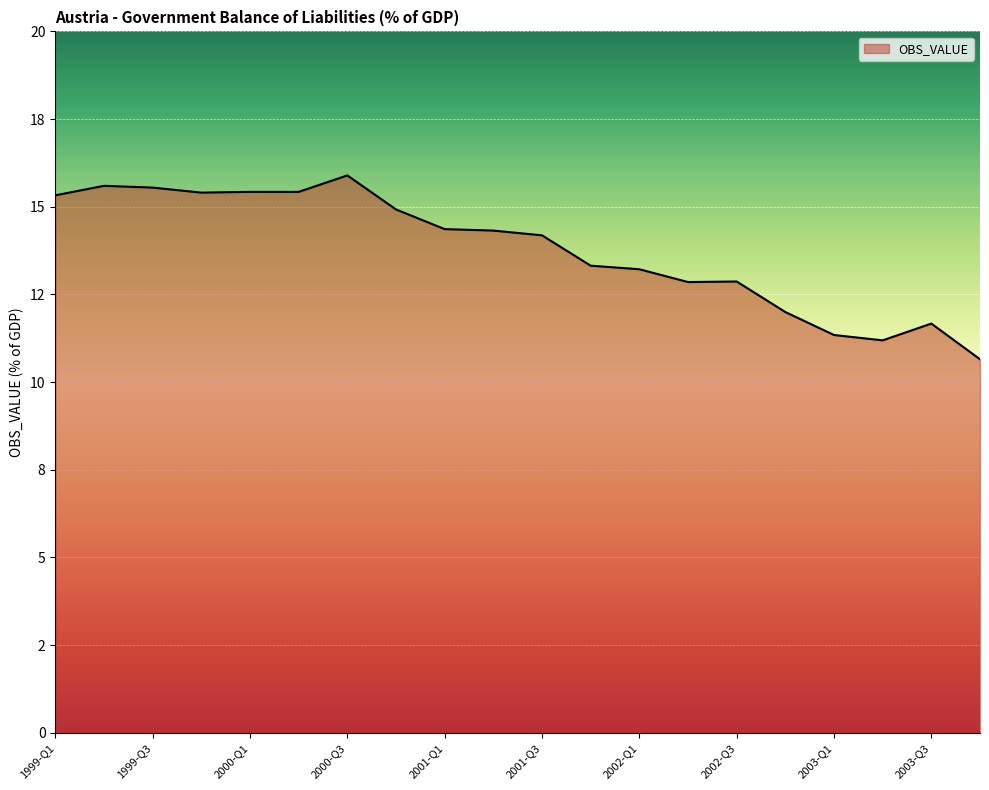

Where is the data nearest to the value 13?

2002-Q3